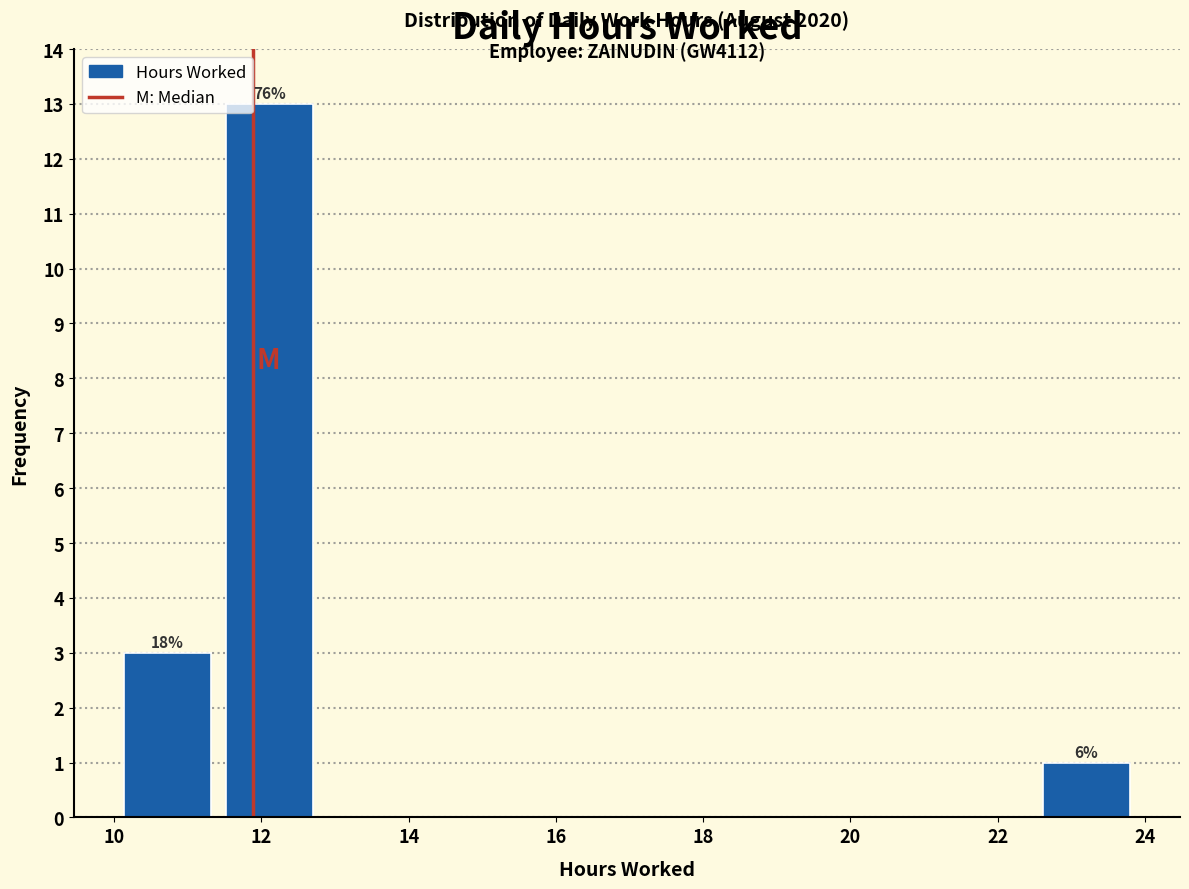

Which range on the x-axis has the tallest bar?

11.4 to 12.8